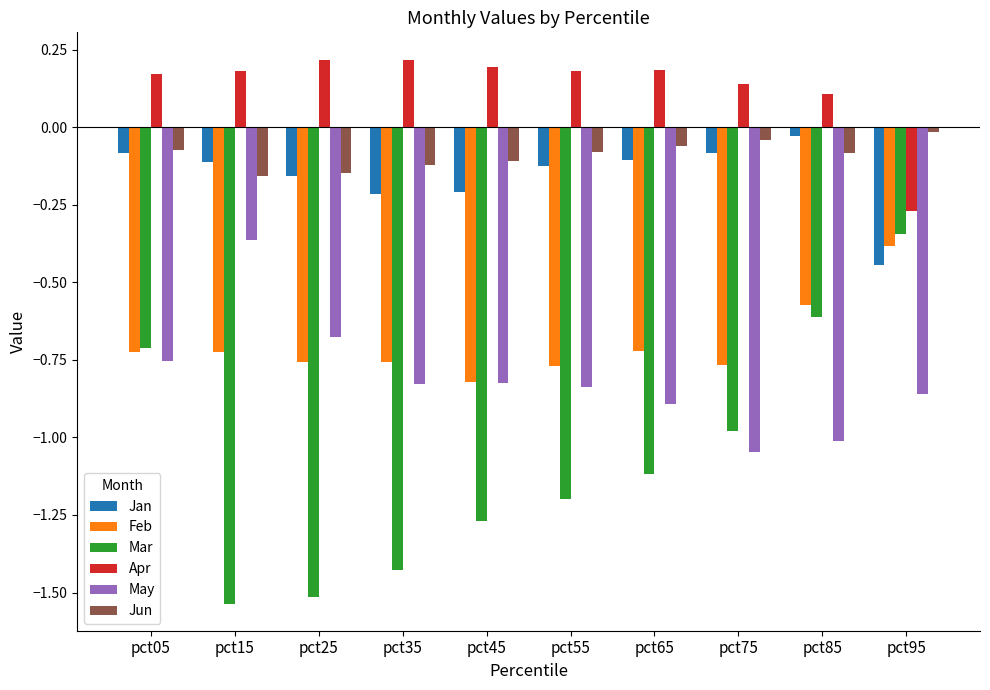

The Feb series shows -0.7 at pct15. True or false?

True